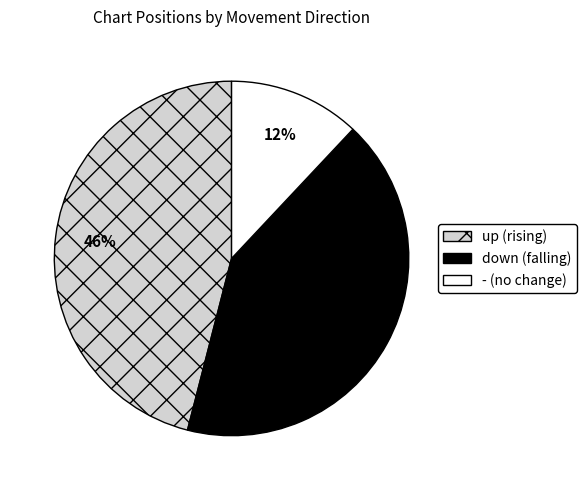

Does any single category account for the majority?

No